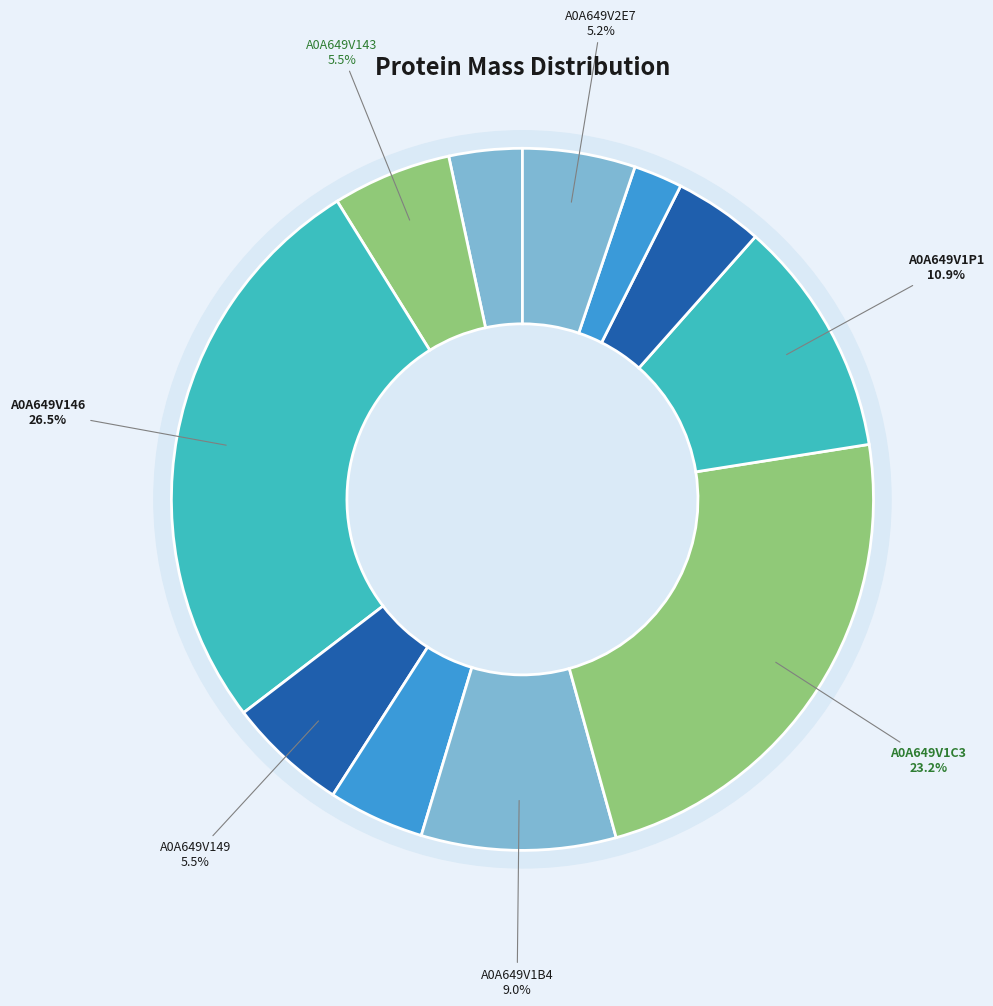

How many segments does this pie chart have?

11